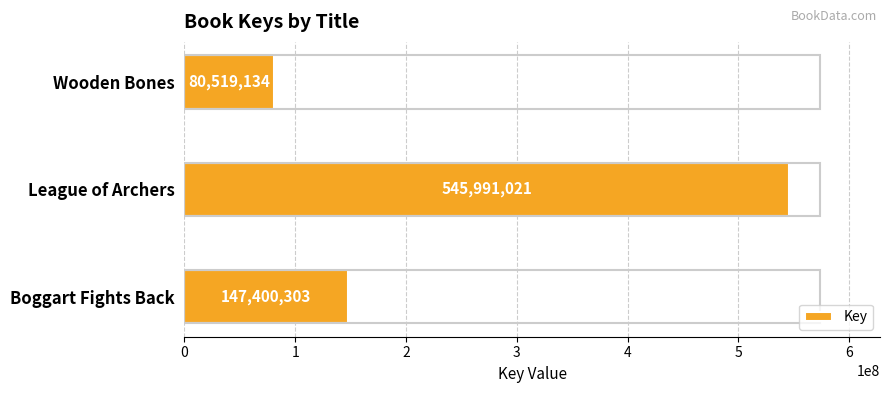

At which category does the chart reach its peak across all series?

League of Archers